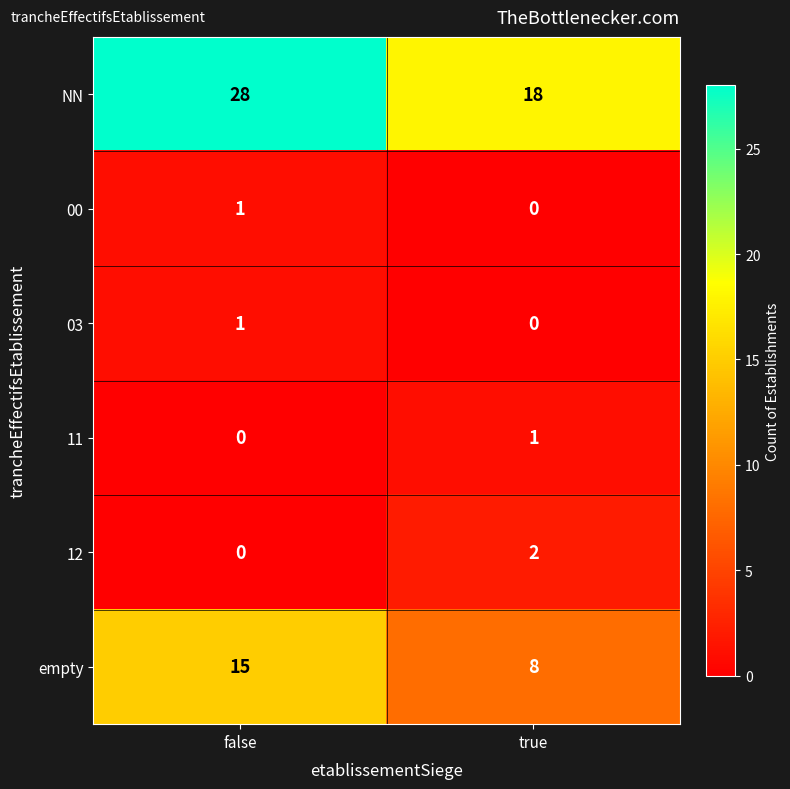

True or false: NN has a value of 48 at false.

False